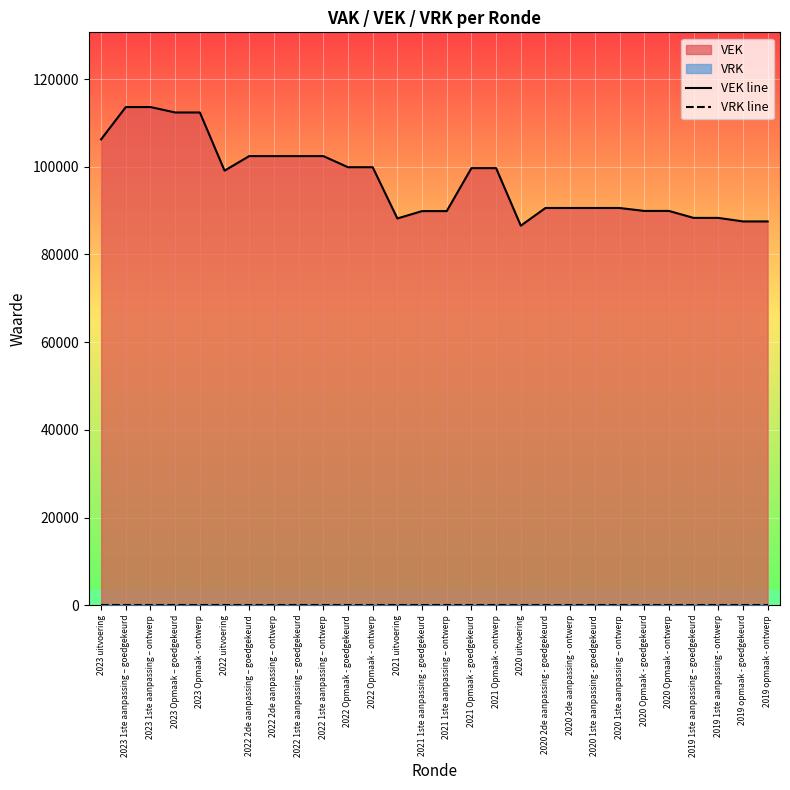

Which series has the widest spread of values?

VEK line